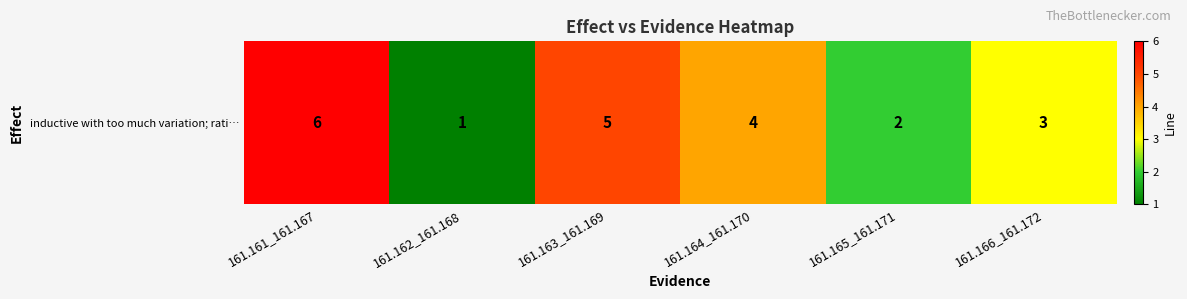

Rank the categories by value from lowest to highest.

161.162_161.168, 161.165_161.171, 161.166_161.172, 161.164_161.170, 161.163_161.169, 161.161_161.167